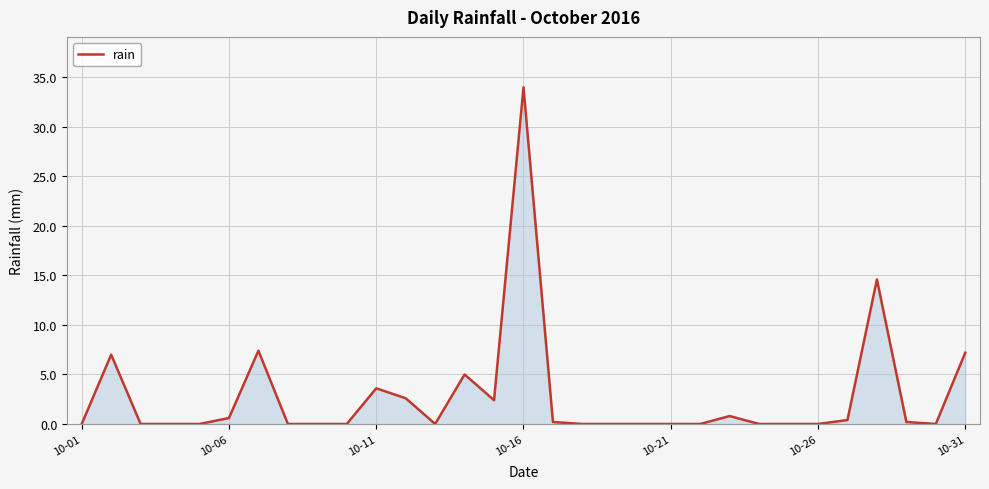

What is the maximum value shown in the chart?

34.0